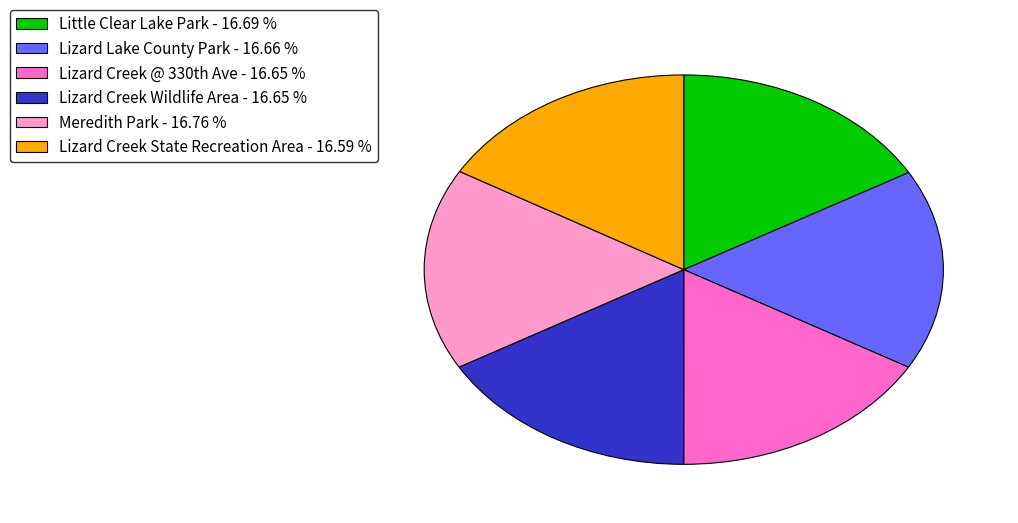

Does any single category account for the majority?

No